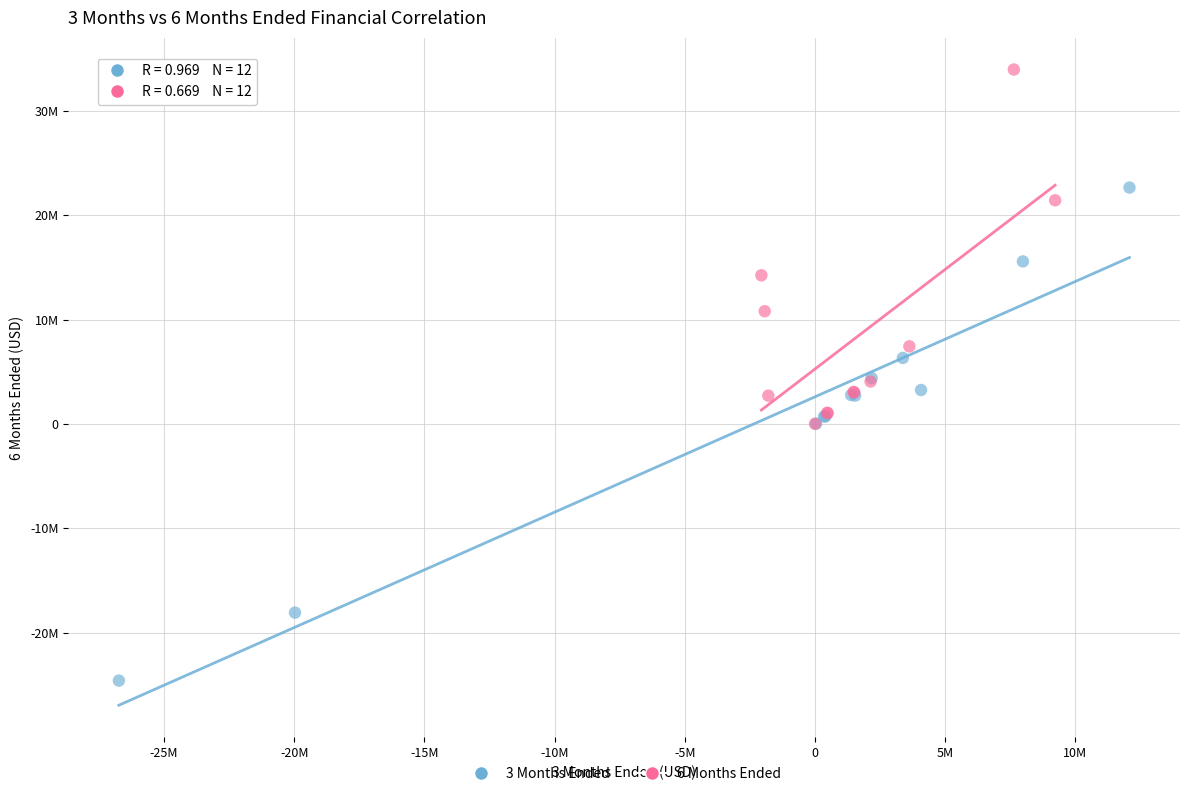

Which series has the largest Y range (max minus min)?

3 Months Ended